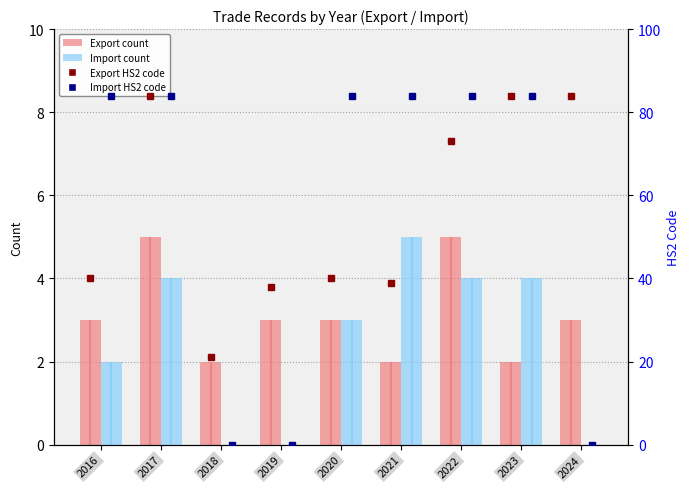

Which category has the lowest value in the Import count series?

2018